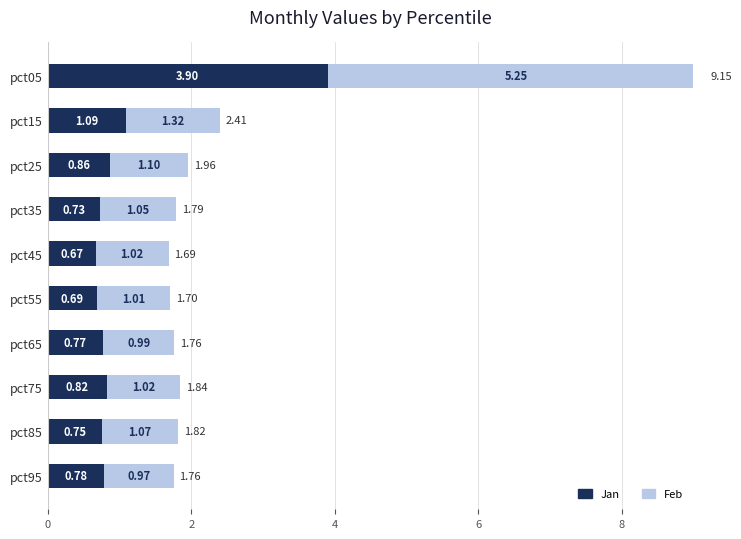

Reading right to left, extract all data points from this chart.

Jan: 0.8	0.7	0.8	0.8	0.7	0.7	0.7	0.9	1.1	3.9
Feb: 1.0	1.1	1.0	1.0	1.0	1.0	1.1	1.1	1.3	5.3